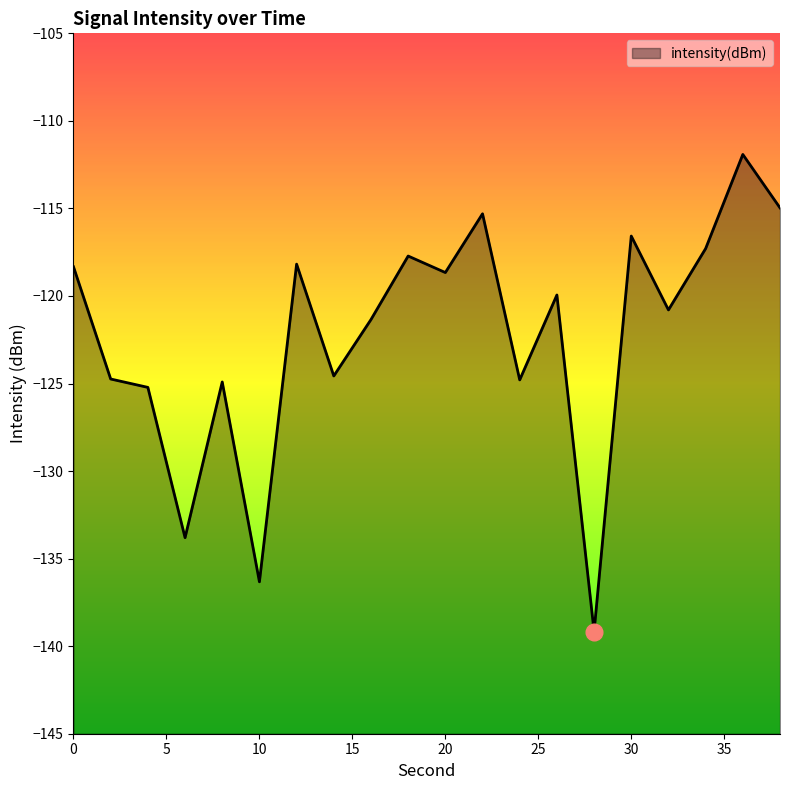

Which category has the lowest value across all series?

28